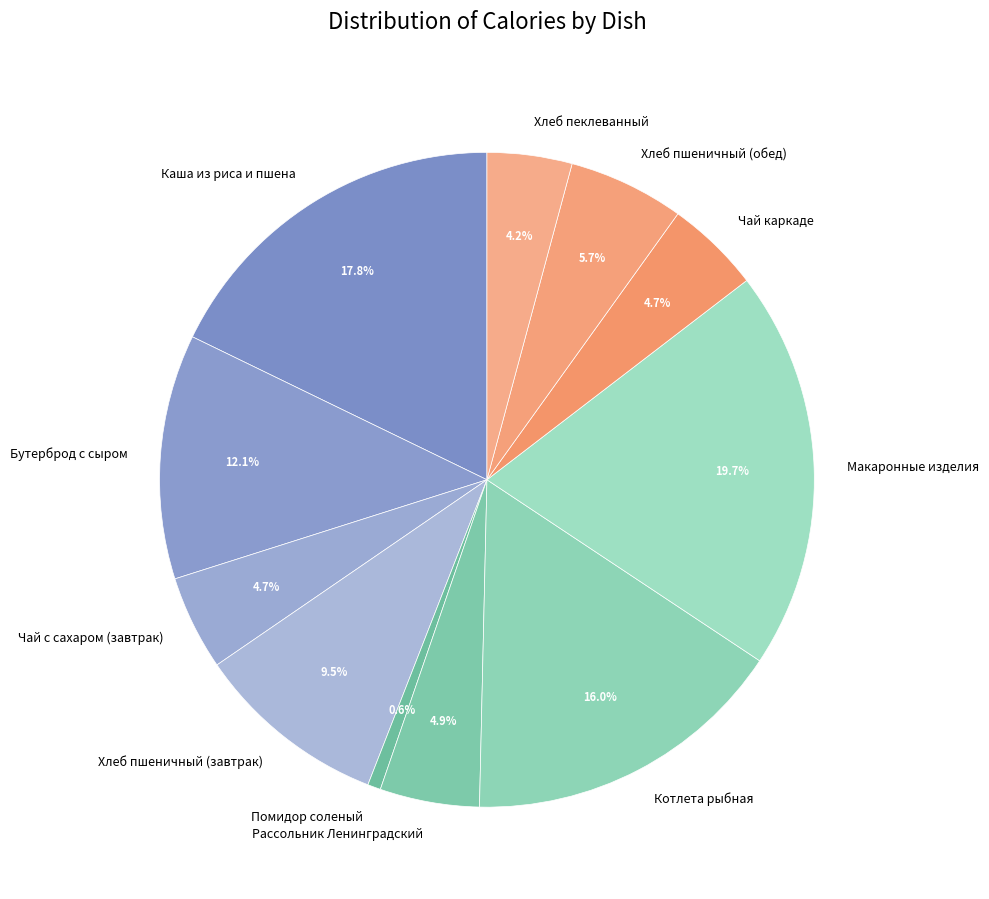

What portion of the pie excludes Хлеб пеклеванный?

95.8%